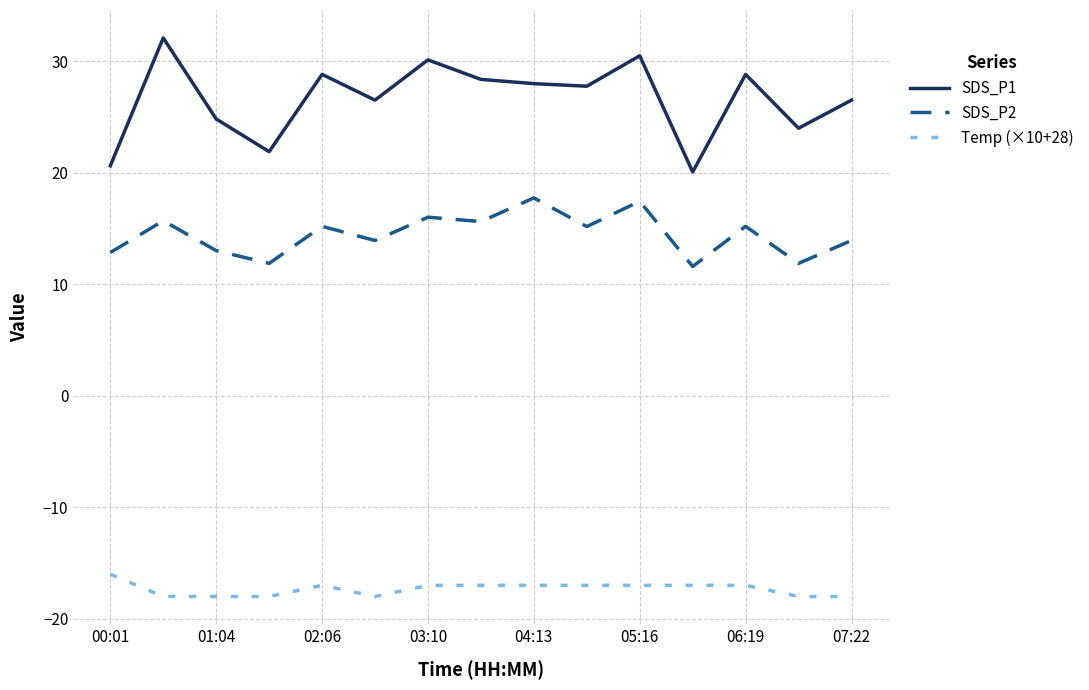

What is the minimum value shown in the chart?

-18.0